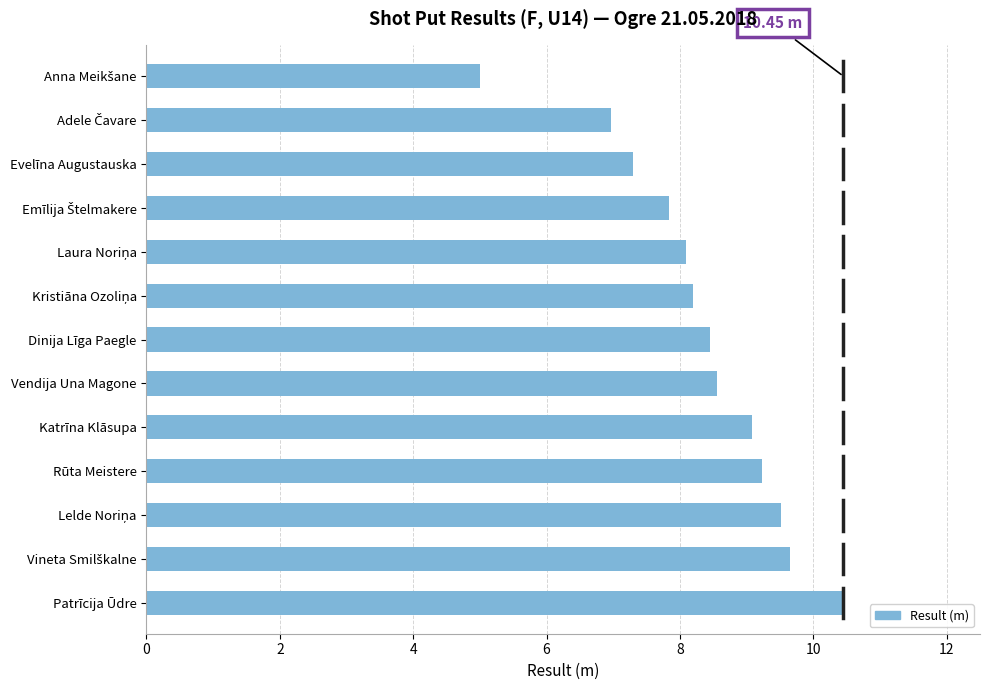

Which category has the highest value across all series?

Patrīcija Ūdre